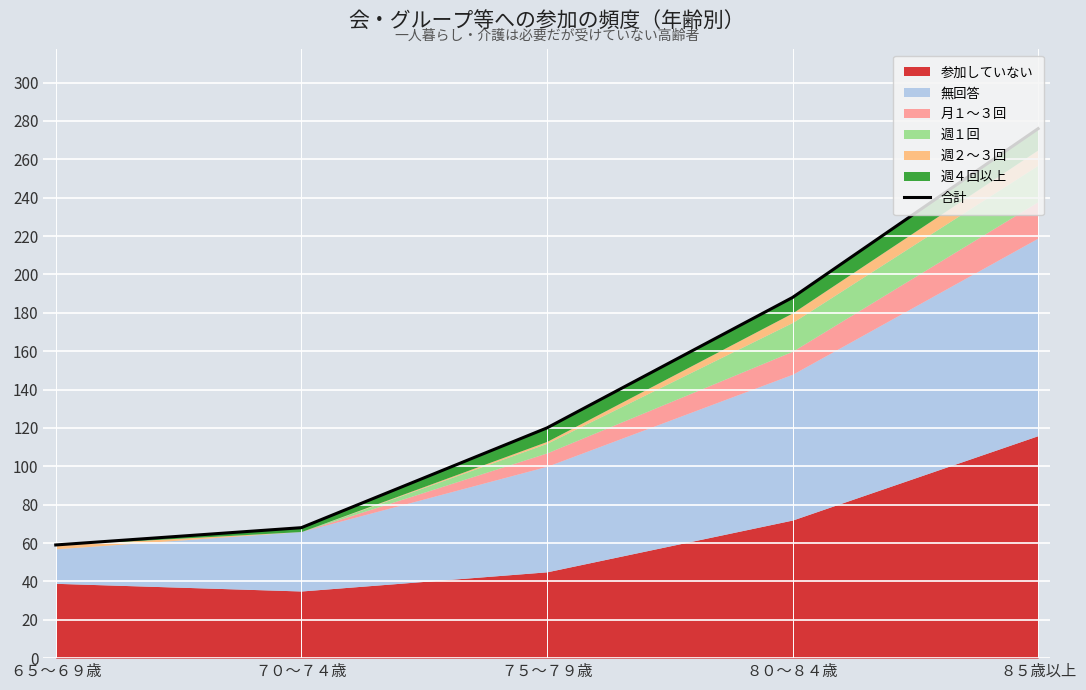

What is the difference between the maximum and minimum values?

217